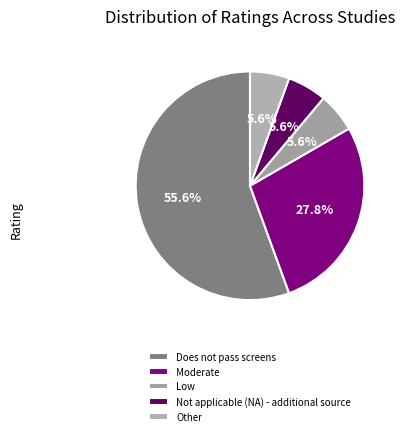

Does Low account for over 50% of the chart?

No